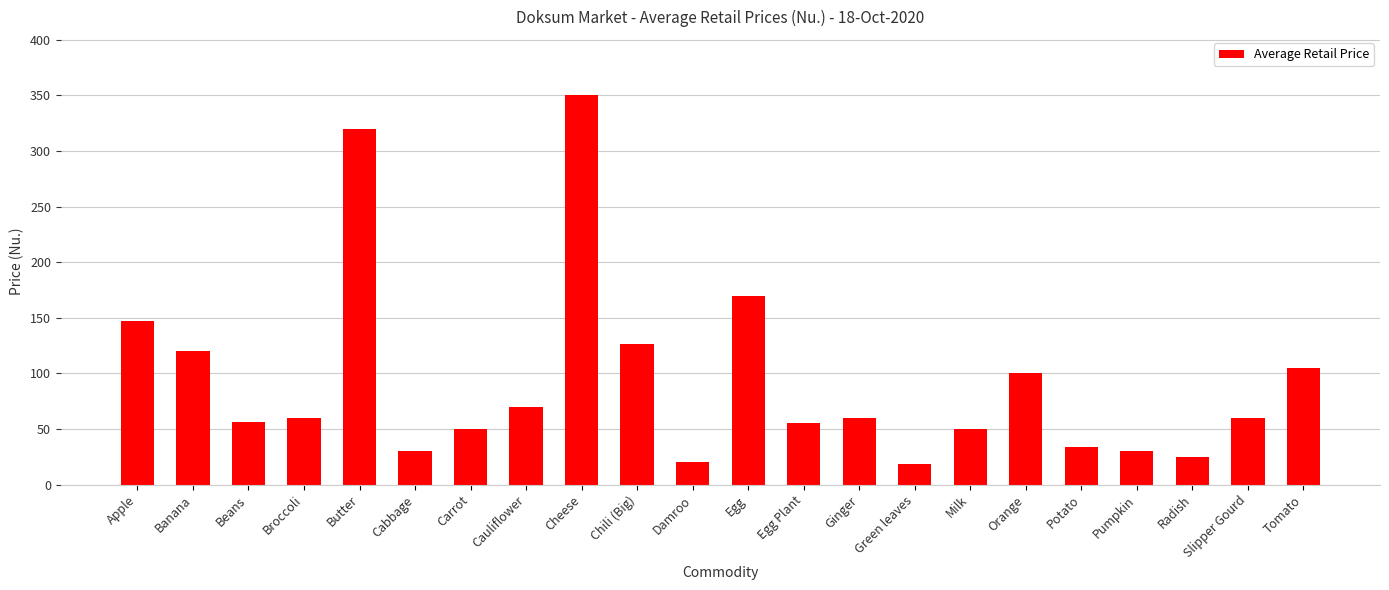

What is the difference between the values at Radish and Butter?

295.0